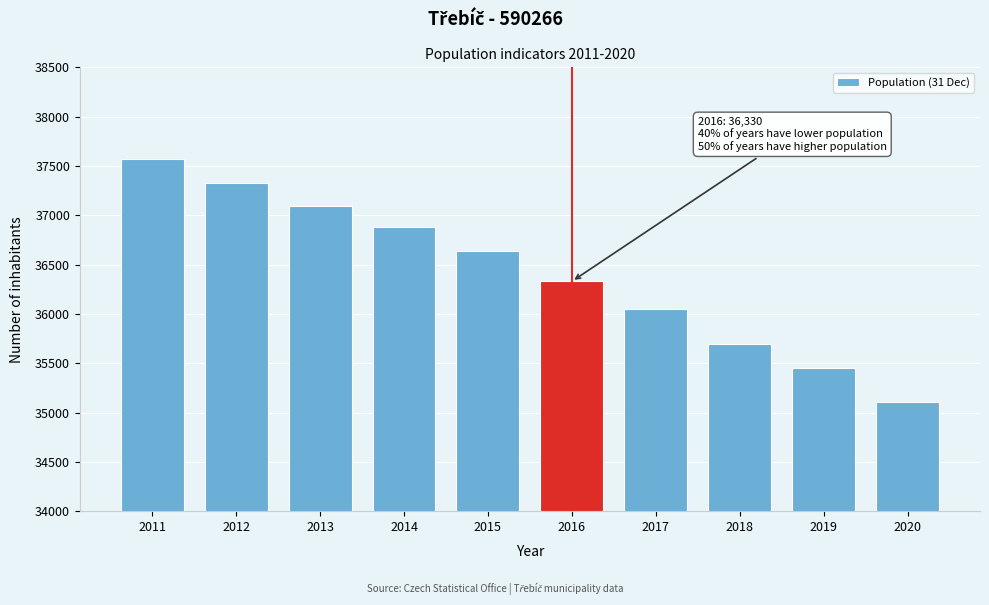

Reading left to right, list all the values displayed in this chart.

2011=37575	2012=37324	2013=37095	2014=36880	2015=36641	2016=36330	2017=36050	2018=35691	2019=35451	2020=35107